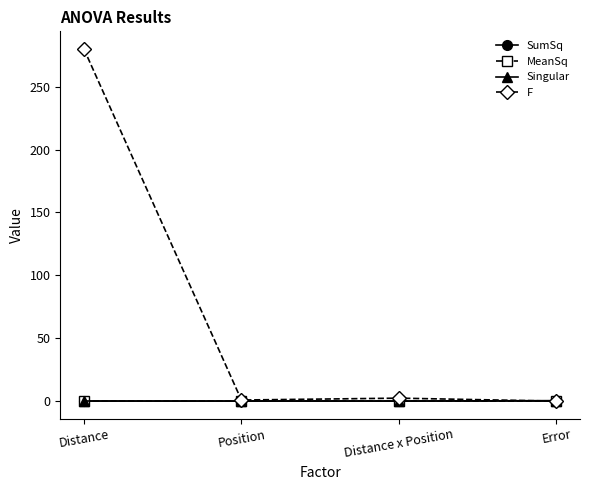

True or false: Singular has a value of 0.0 at Distance.

True